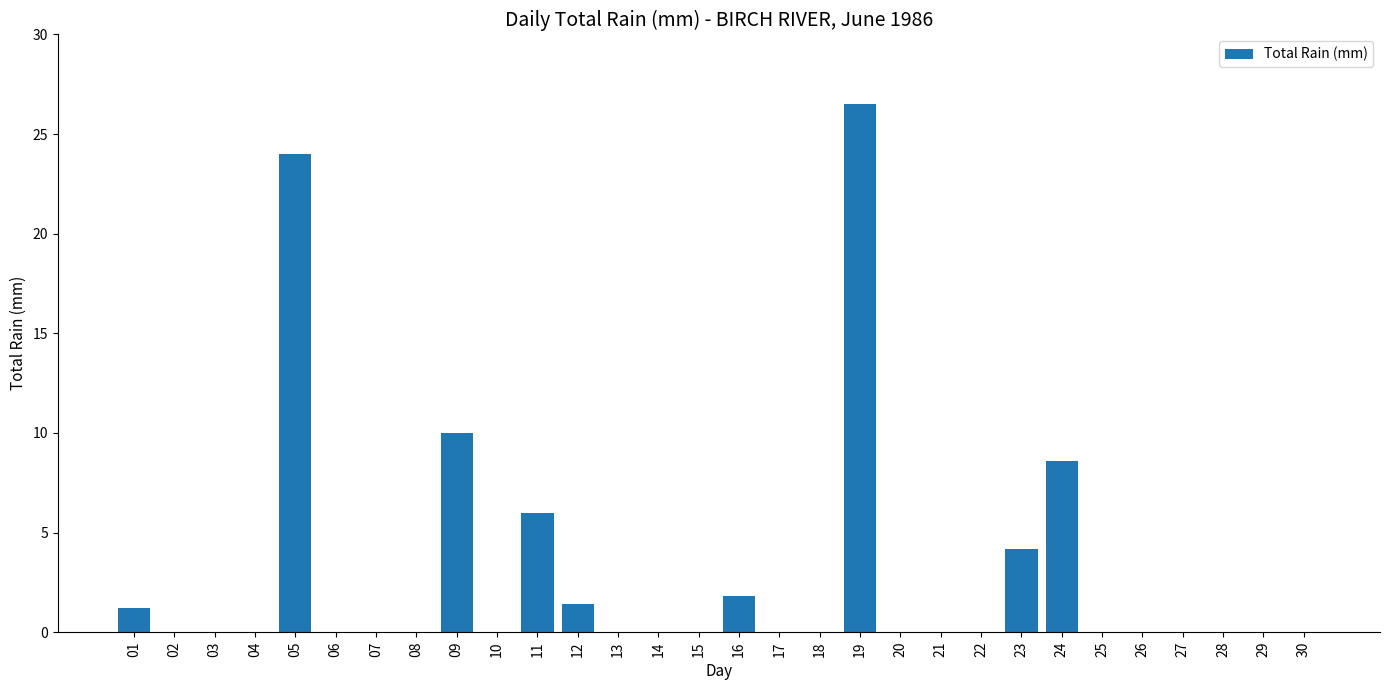

Reading left to right, transcribe all the data shown in this chart.

1.2	0.0	0.0	0.0	24.0	0.0	0.0	0.0	10.0	0.0	6.0	1.4	0.0	0.0	0.0	1.8	0.0	0.0	26.5	0.0	0.0	0.0	4.2	8.6	0.0	0.0	0.0	0.0	0.0	0.0